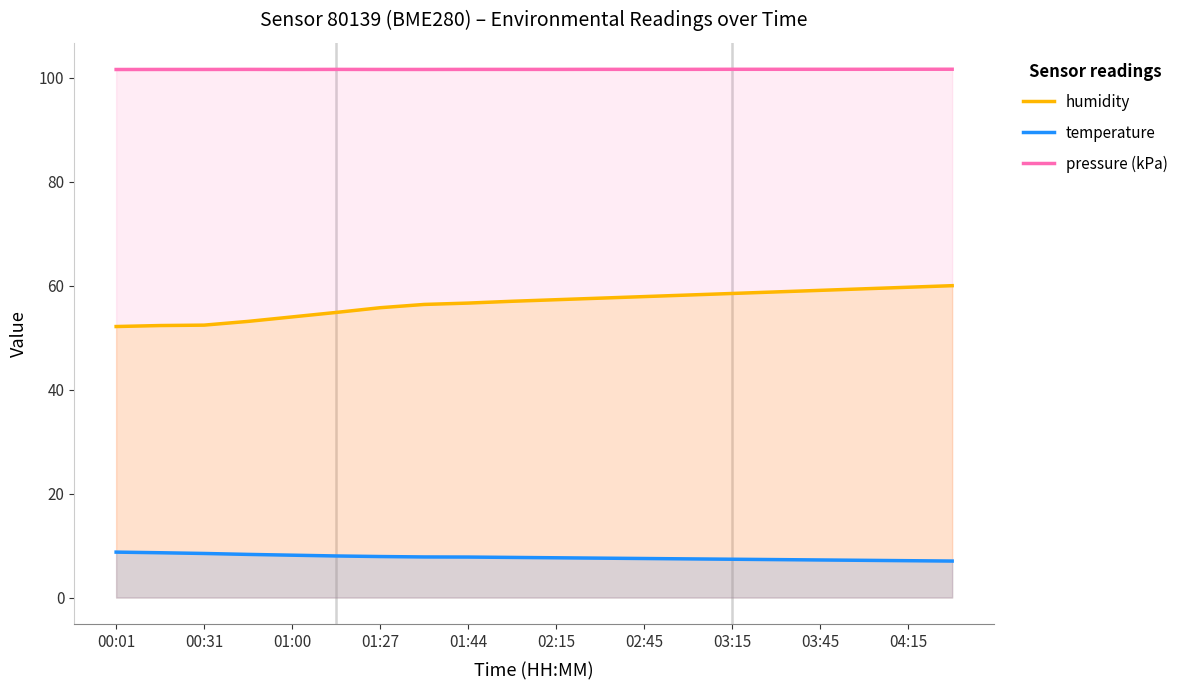

The value of humidity at 03:45 is 22.7. True or false?

False